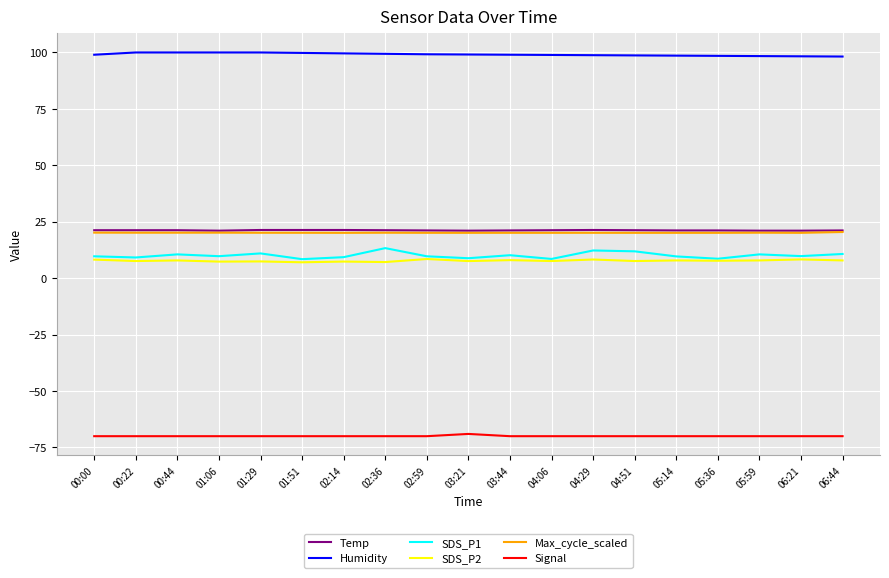

The Max_cycle_scaled series shows 13.7 at 01:29. True or false?

False